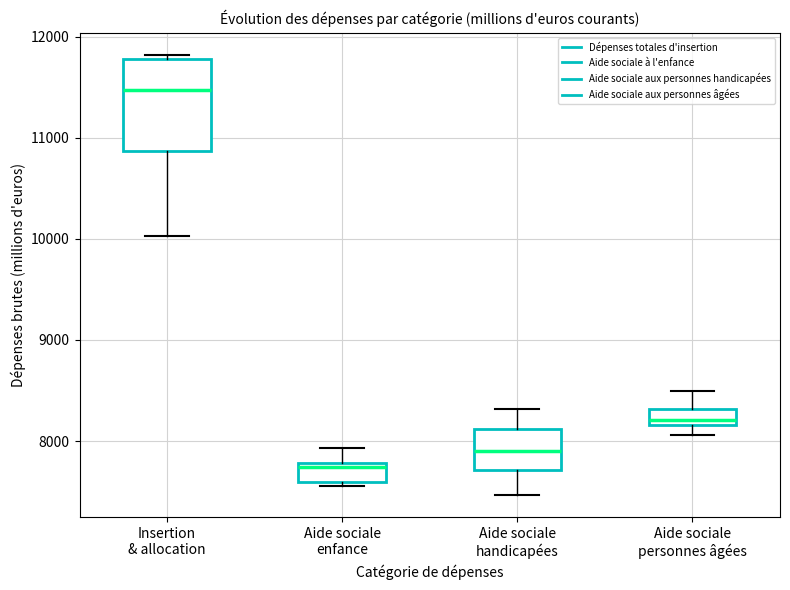

Which box's median line is the highest?

Insertion & allocation